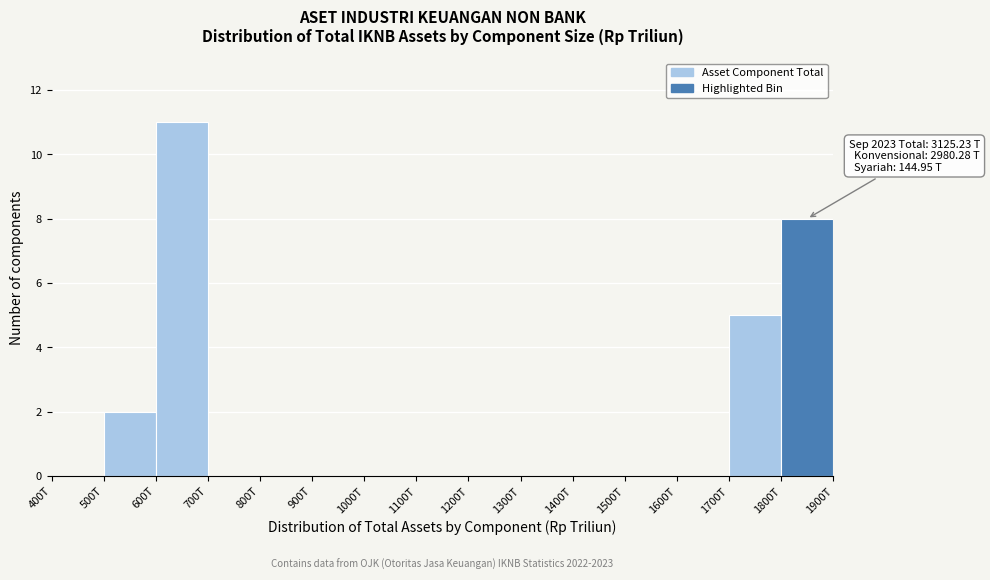

Reading left to right, transcribe all the data shown in this chart.

400T=0	500T=2	600T=11	700T=0	800T=0	900T=0	1000T=0	1100T=0	1200T=0	1300T=0	1400T=0	1500T=0	1600T=0	1700T=5	1800T=8